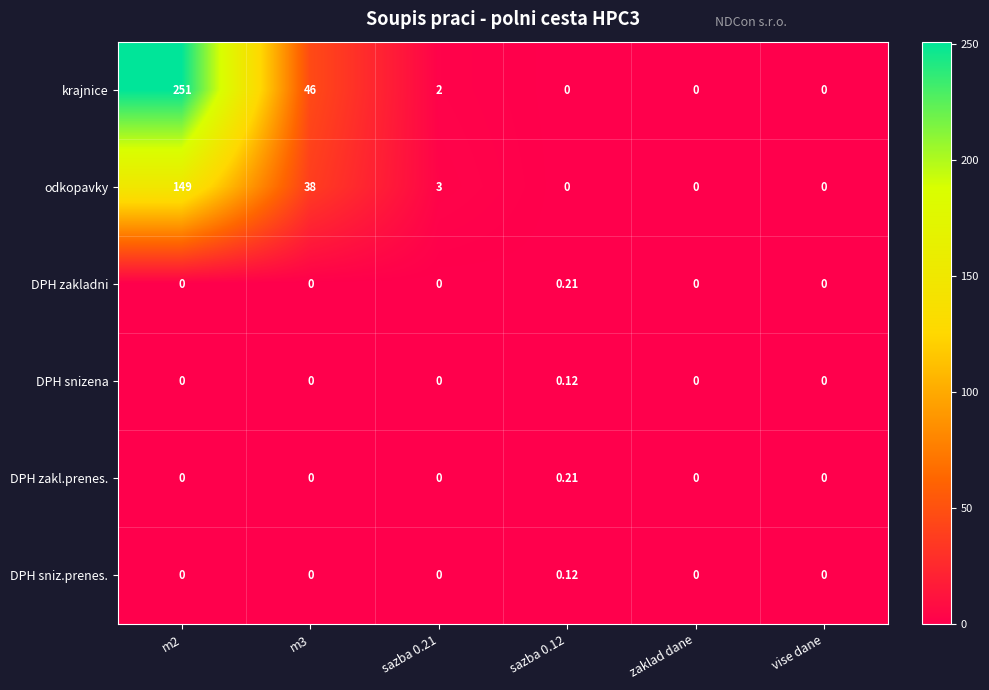

Which series has the largest total across all categories?

krajnice